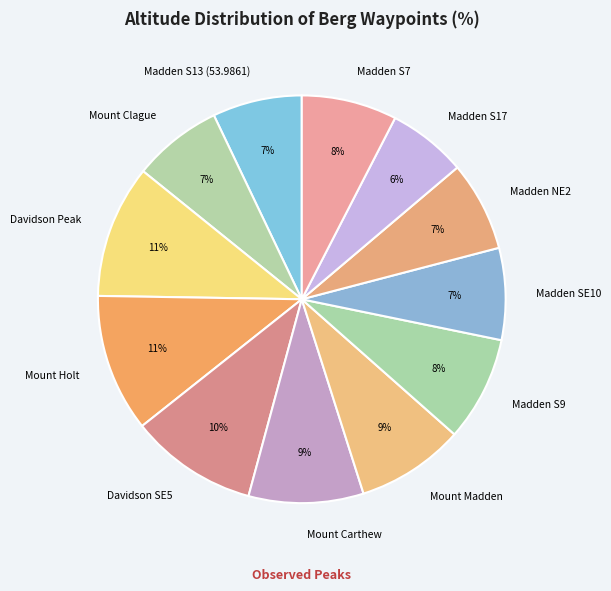

Is there any slice that represents more than half of the pie?

No